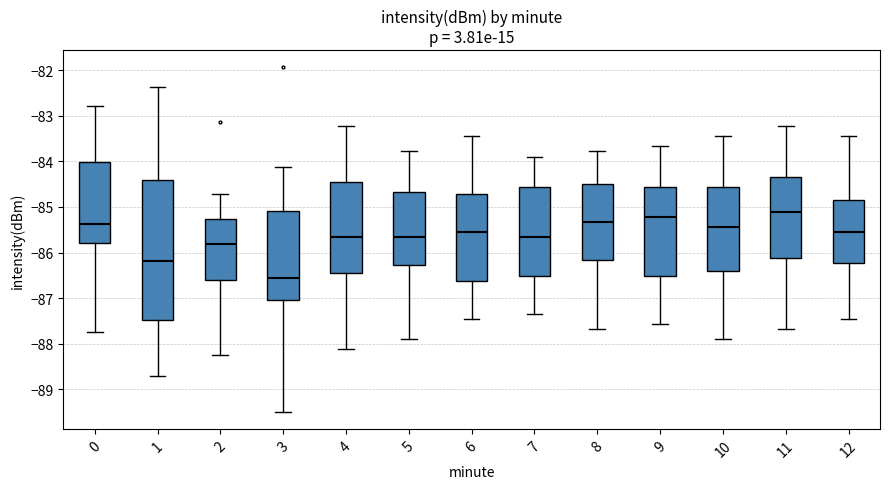

Which box has the highest median line?

11